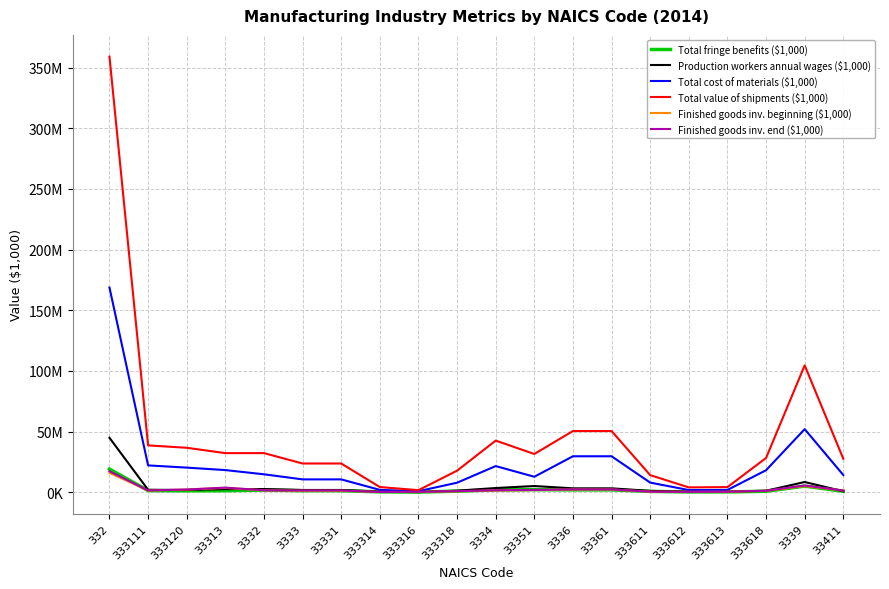

What is the average value of the Total value of shipments ($1,000) series?

46339902